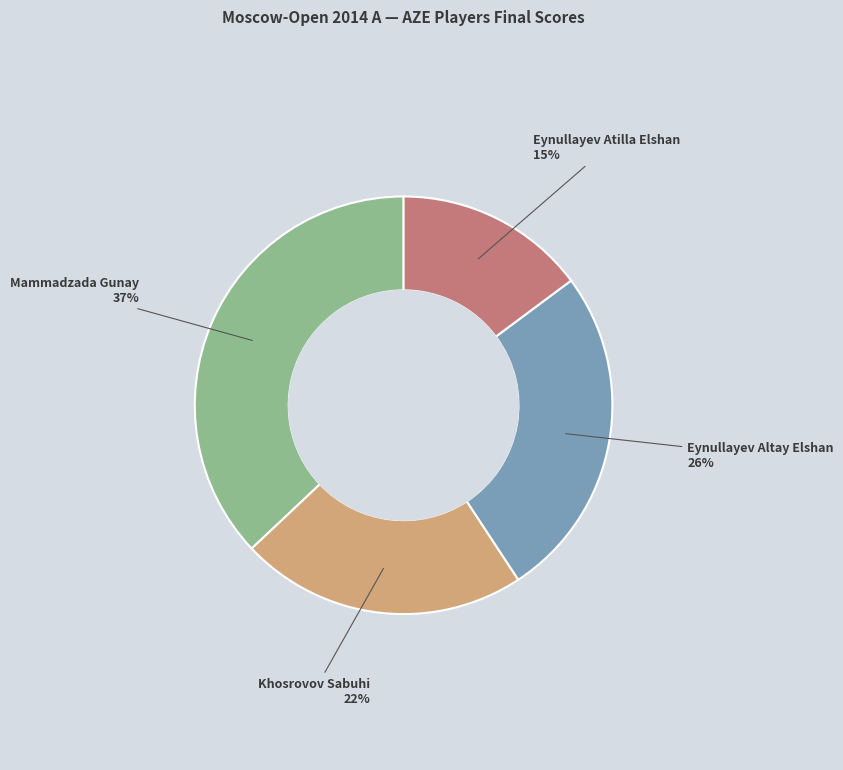

To the nearest percent, what is the difference between the Mammadzada Gunay and Khosrovov Sabuhi slice percentages?

15%